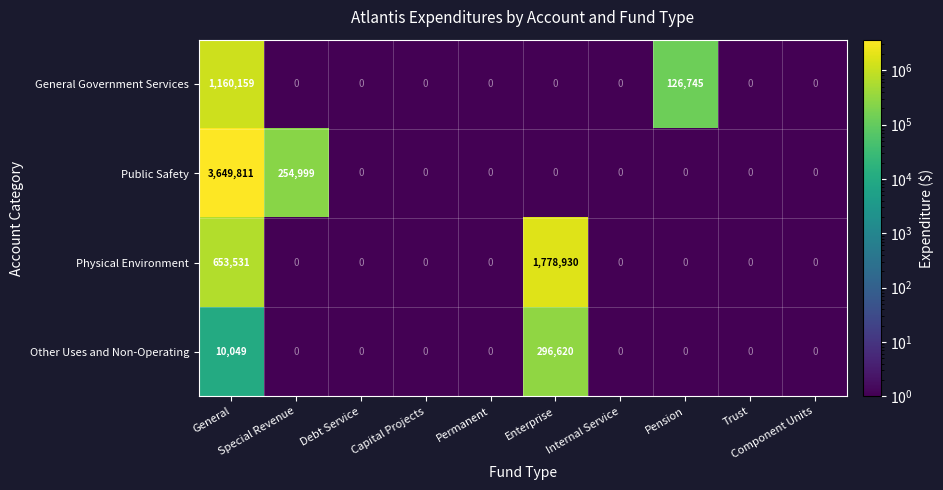

Which series has the largest total across all categories?

Public Safety